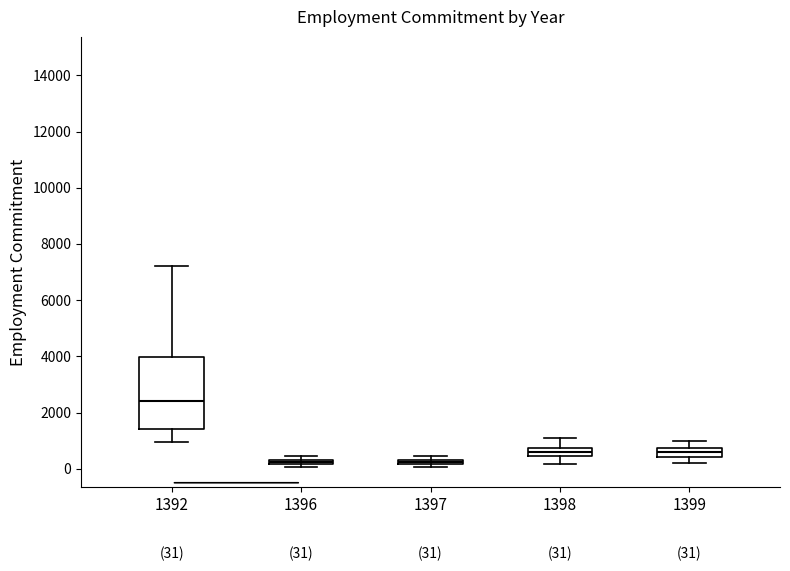

Which box is the tallest, from its lower edge to its upper edge?

1392